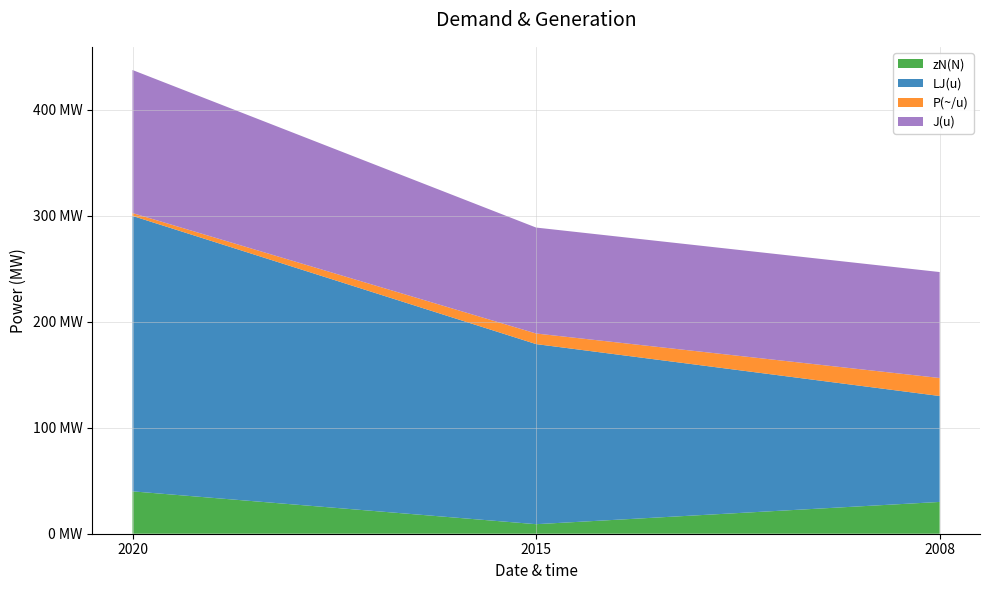

Reading left to right, what are all the values shown in this chart?

zN(N): 2020=40.0	2015=9.0	2008=30.0
LJ(u): 2020=260.0	2015=170.0	2008=100.0
P(~/u): 2020=2.7	2015=10.0	2008=17.0
J(u): 2020=135.0	2015=100.0	2008=100.0